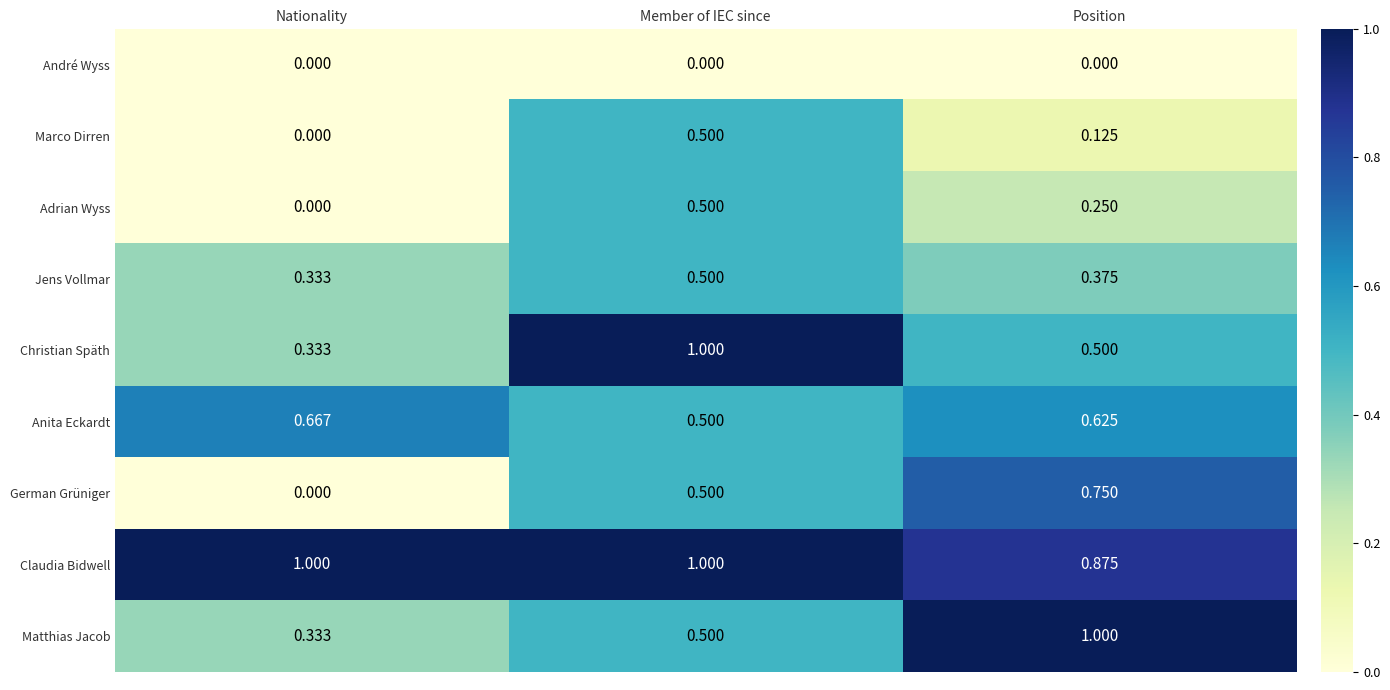

Which series changed the most between Nationality and Position?

German Grüniger